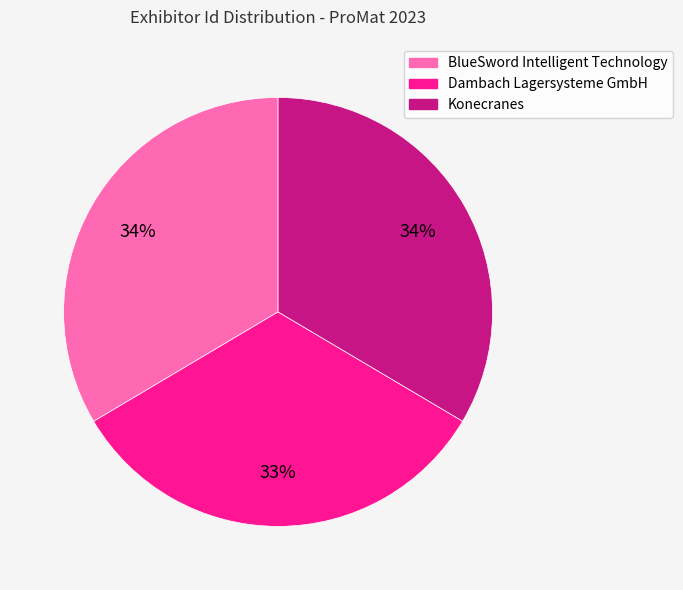

To the nearest percent, what is the average slice percentage?

33%